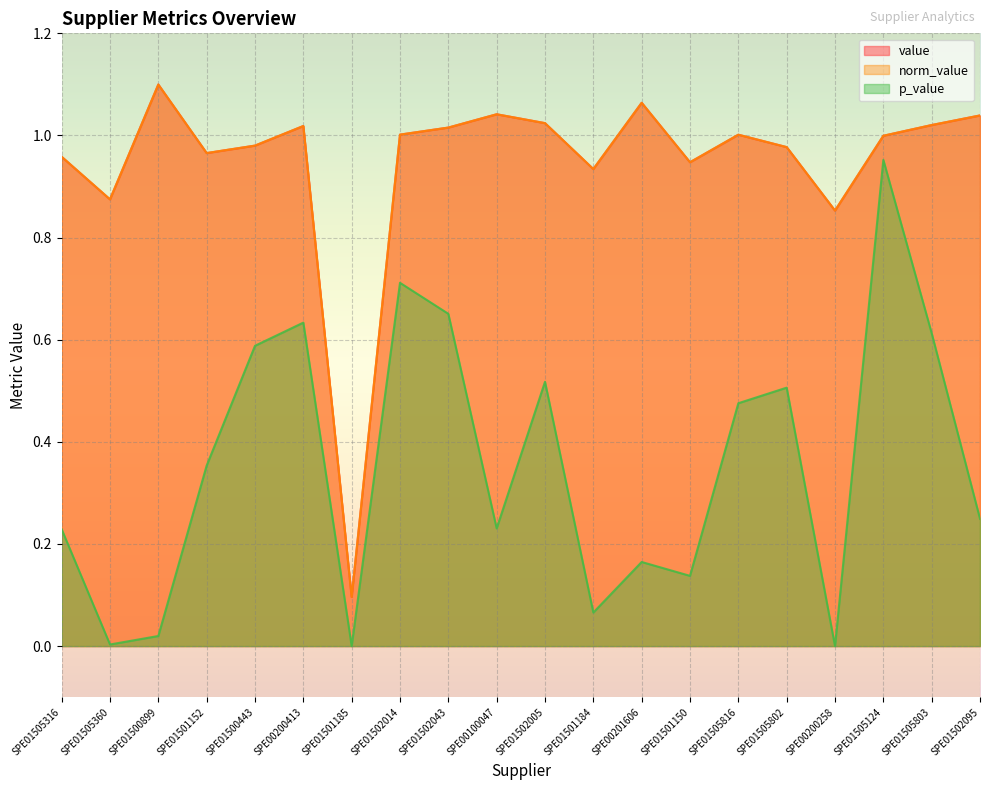

How many distinct data groups are displayed?

3